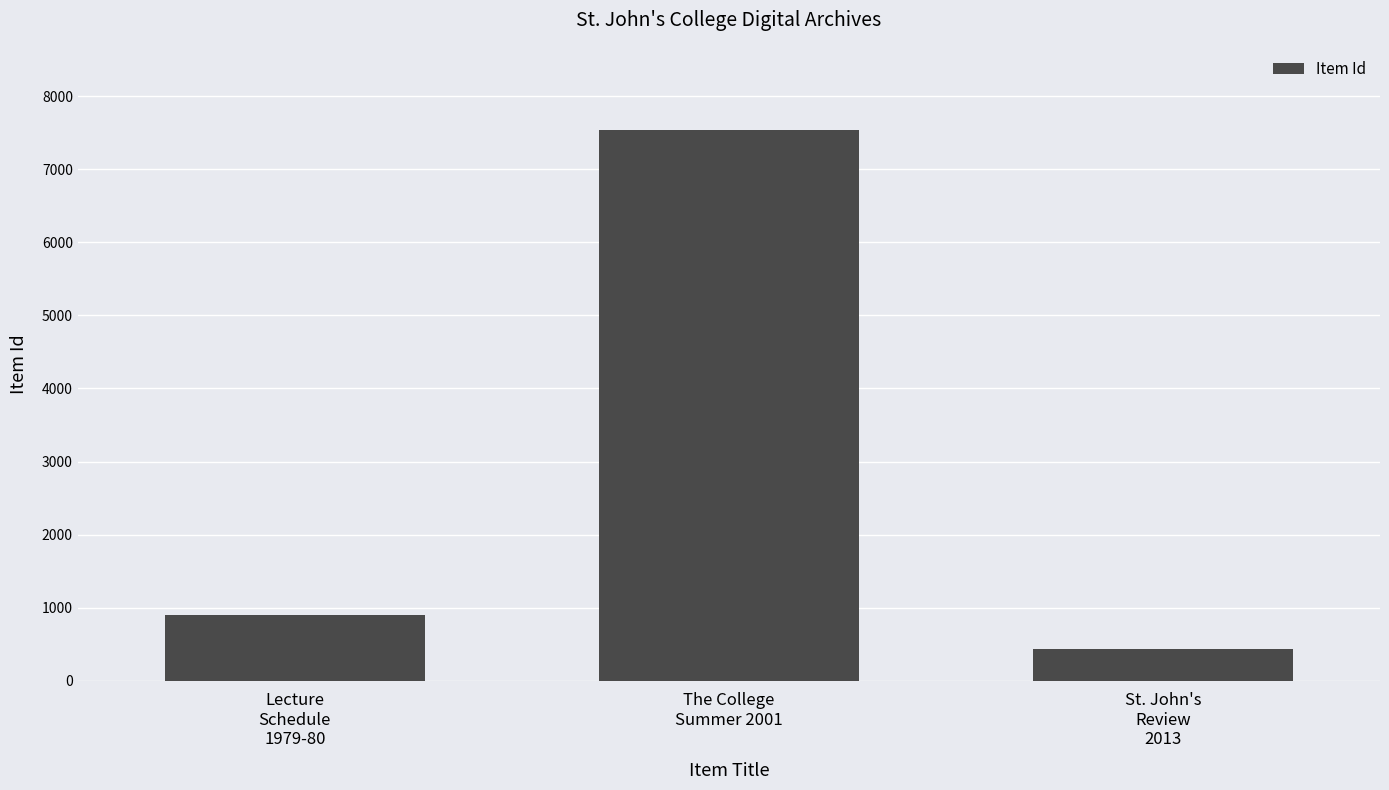

What is the smallest value displayed?

439